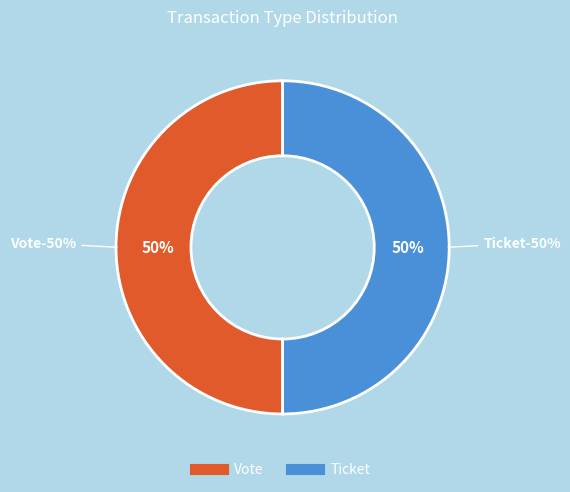

Which category accounts for the majority?

Vote